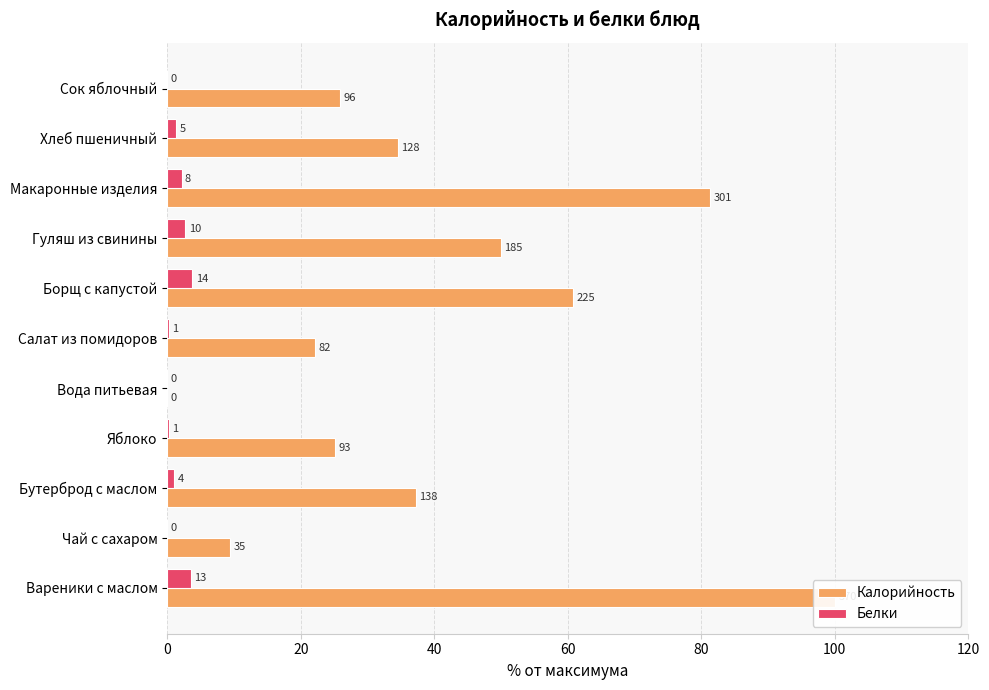

Which series has the widest spread of values?

Калорийность